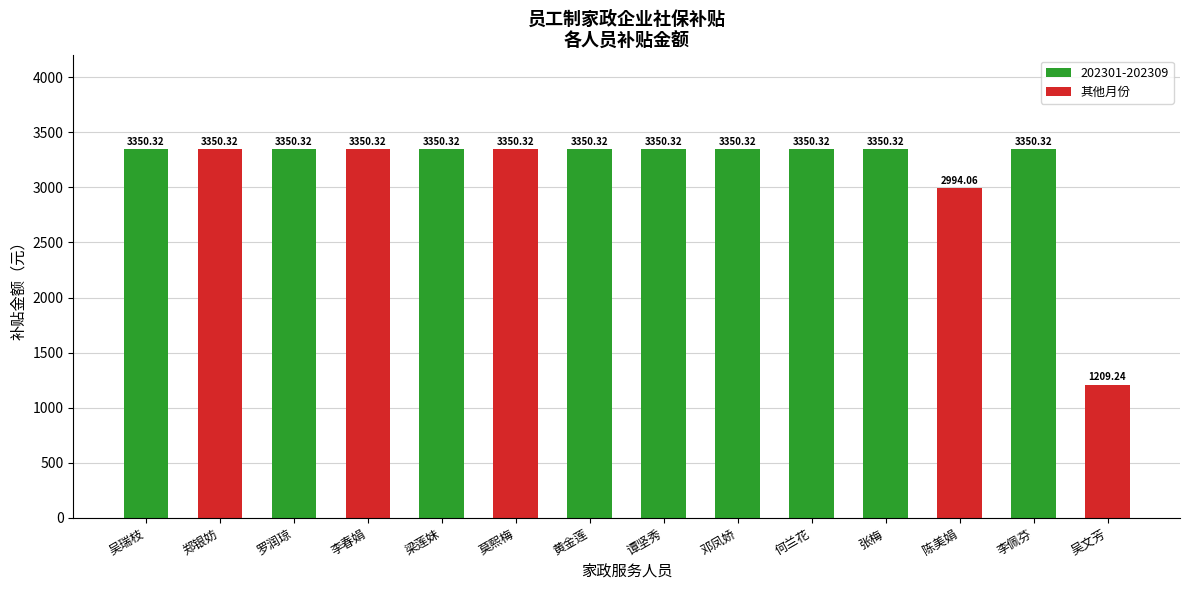

The value at 邓凤娇 is 4474.4. True or false?

False